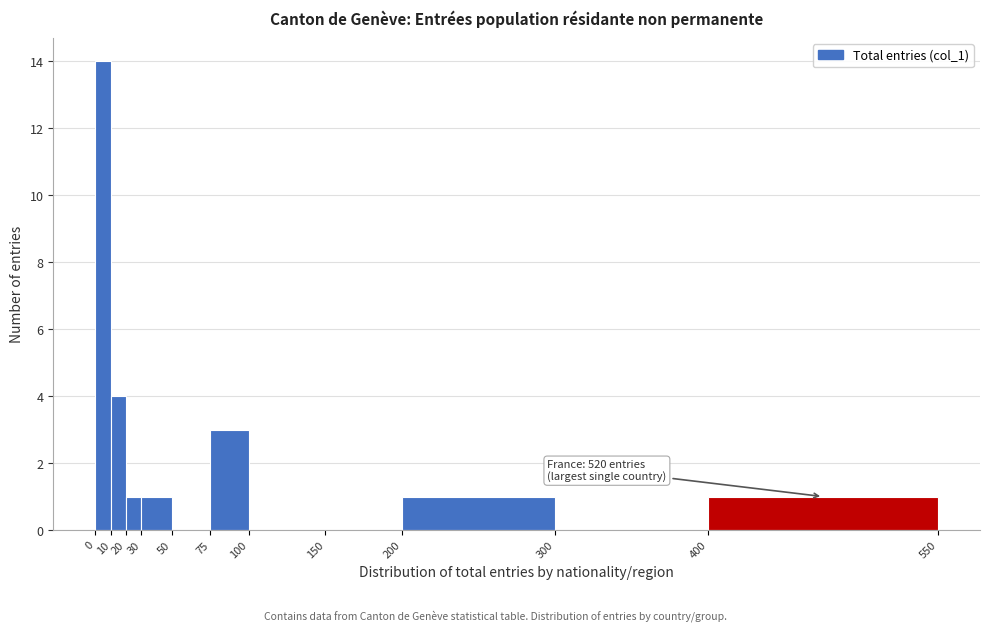

Over which range of the x-axis is the bar tallest?

0 to 10